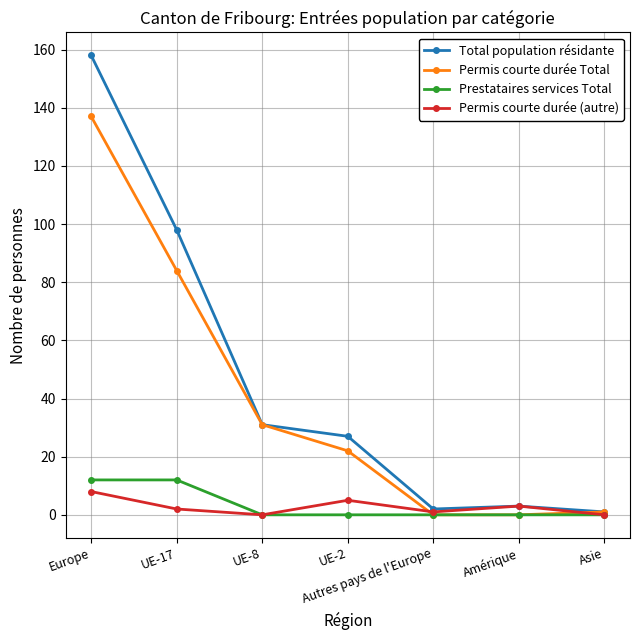

Which category has the highest value in the Permis courte durée Total series?

Europe